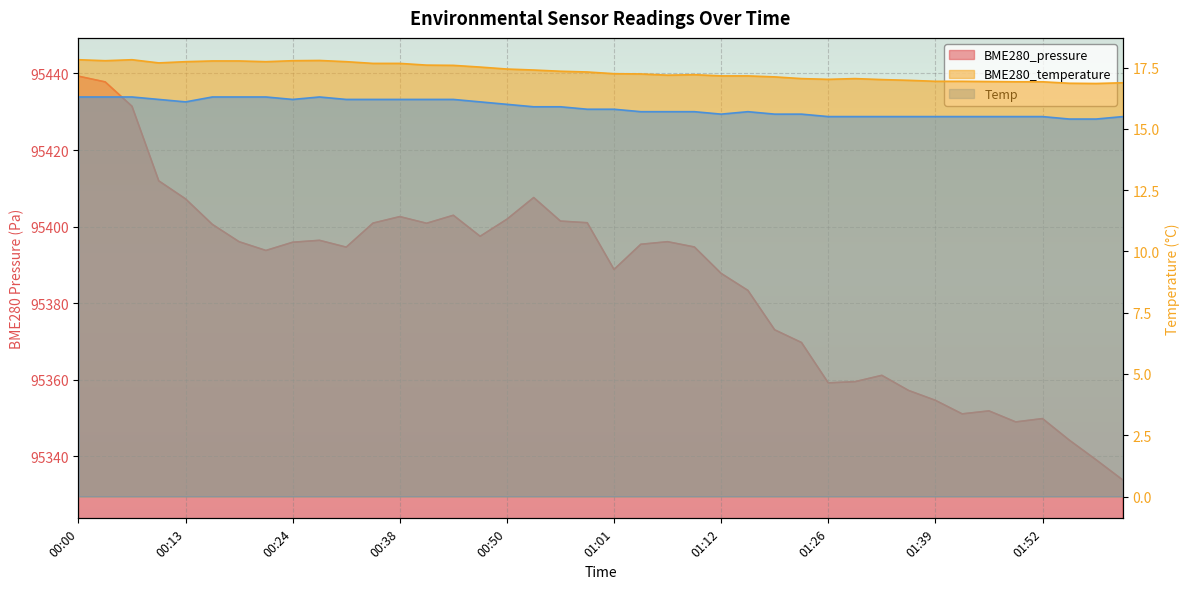

The value of BME280_pressure at 01:39 is 38266.9. True or false?

False